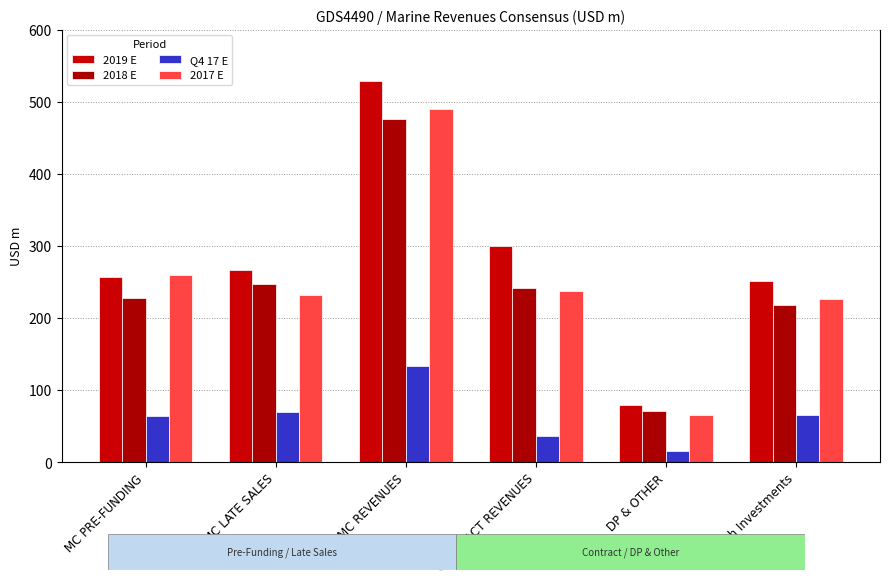

Which category has the highest value in the 2019 E series?

TOTAL MC REVENUES